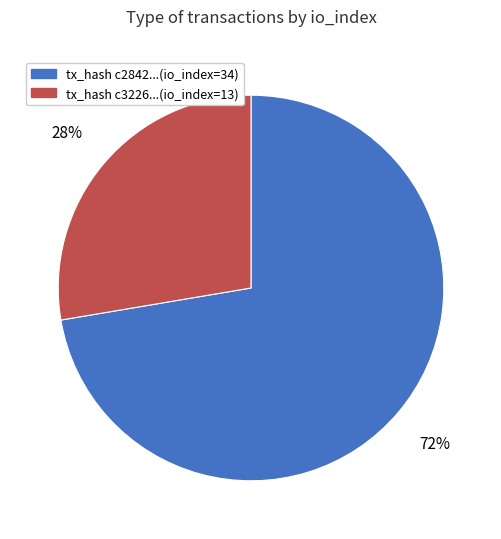

How many segments does this pie chart have?

2